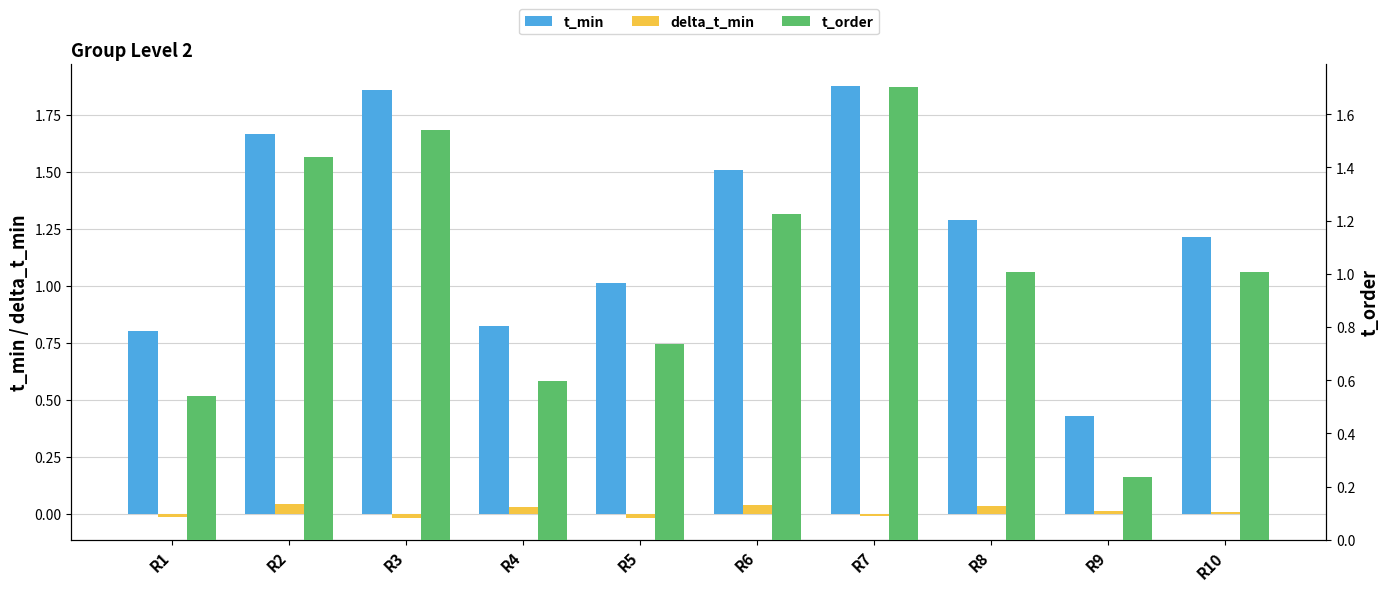

What is the difference between the t_min values at R8 and R6?

0.2